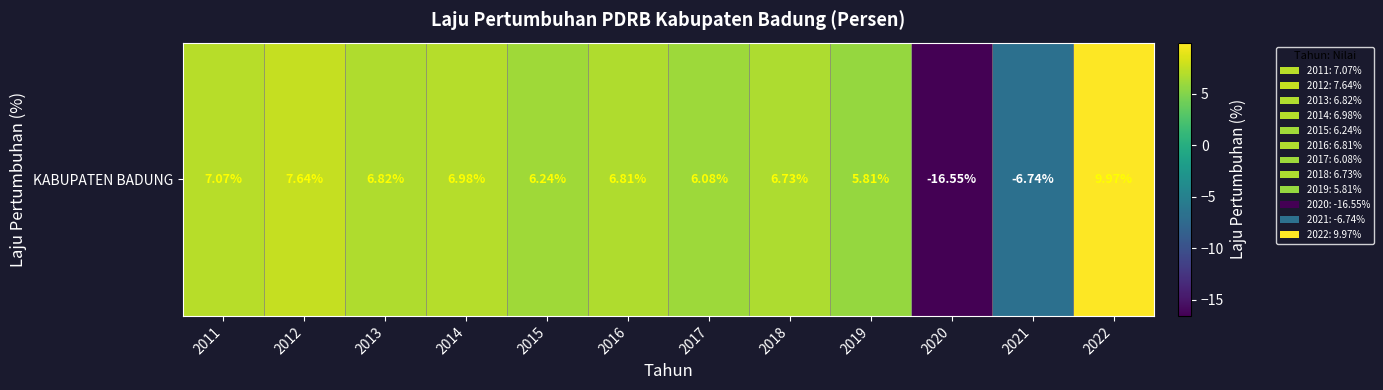

Reading left to right, transcribe all the data shown in this chart.

2011=7.1	2012=7.6	2013=6.8	2014=7.0	2015=6.2	2016=6.8	2017=6.1	2018=6.7	2019=5.8	2020=-16.6	2021=-6.7	2022=10.0